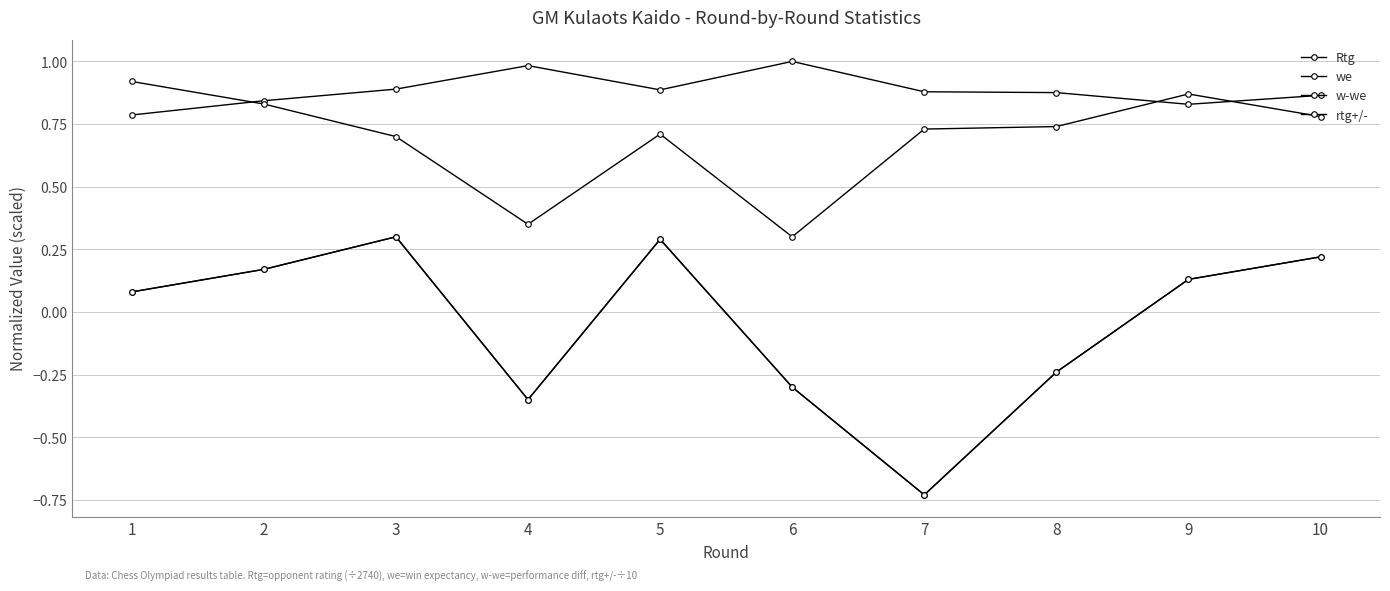

At which category does Rtg reach its first local peak?

4